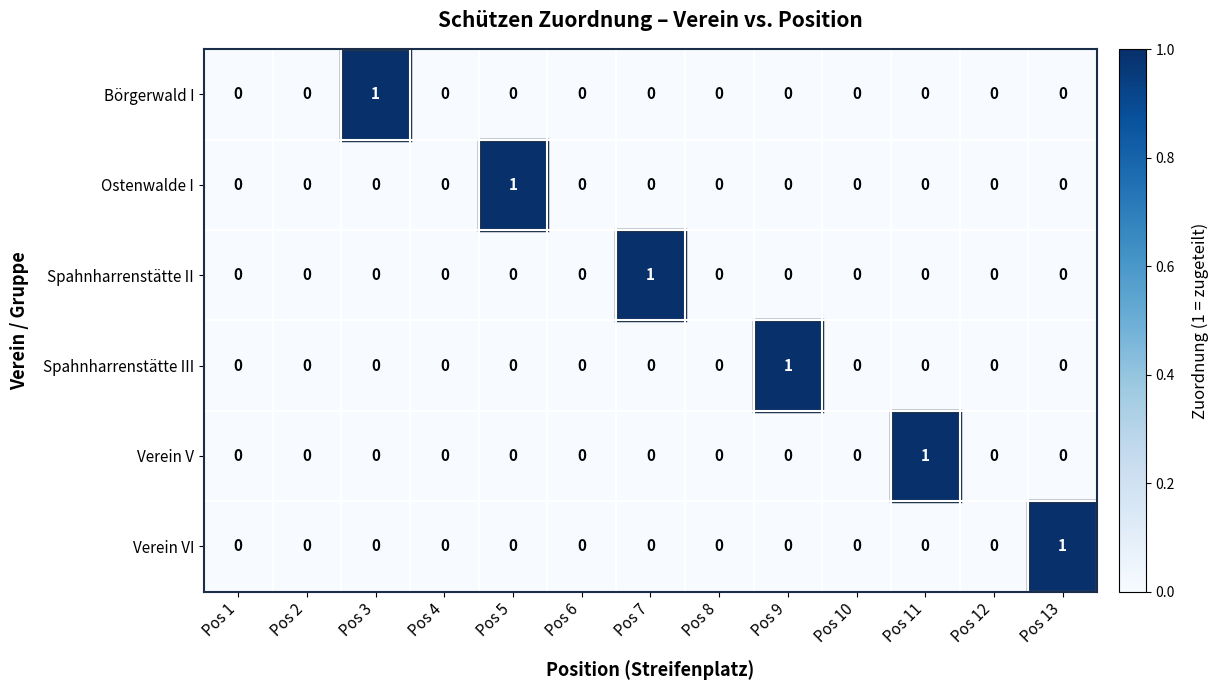

At which label does Verein V reach its peak?

Pos 11